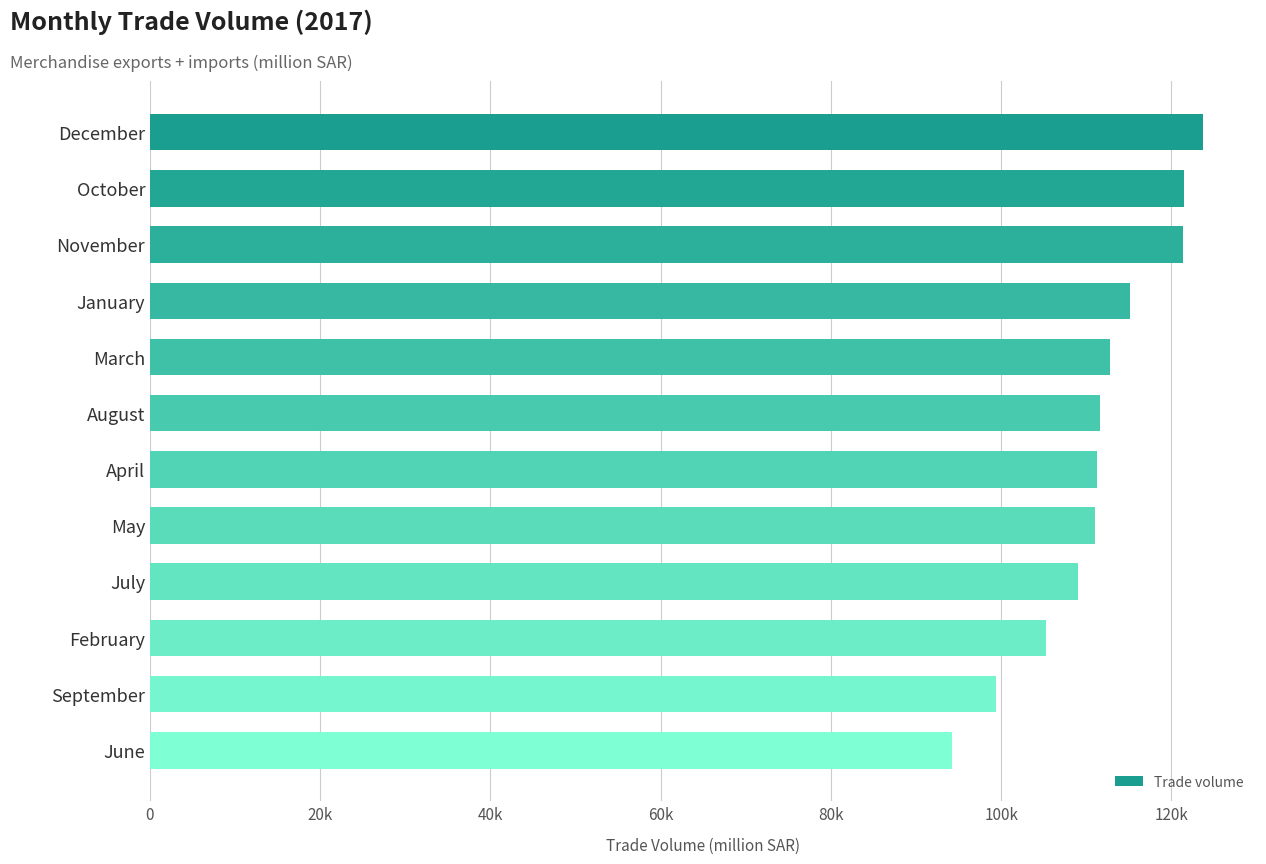

Are the bars horizontal?

Yes